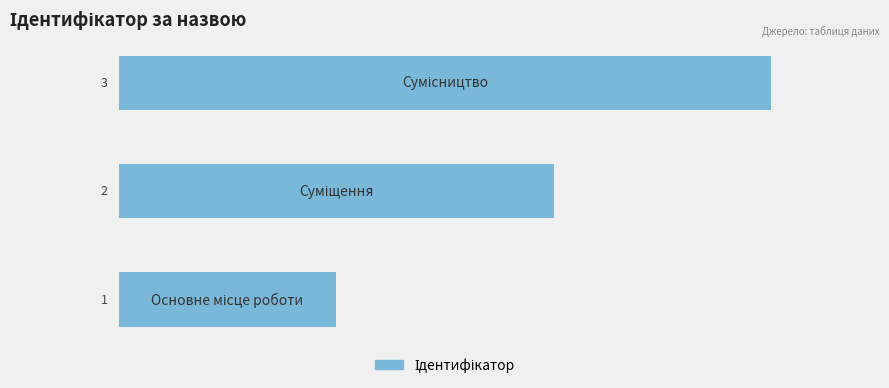

How many values are between 1 and 3?

3